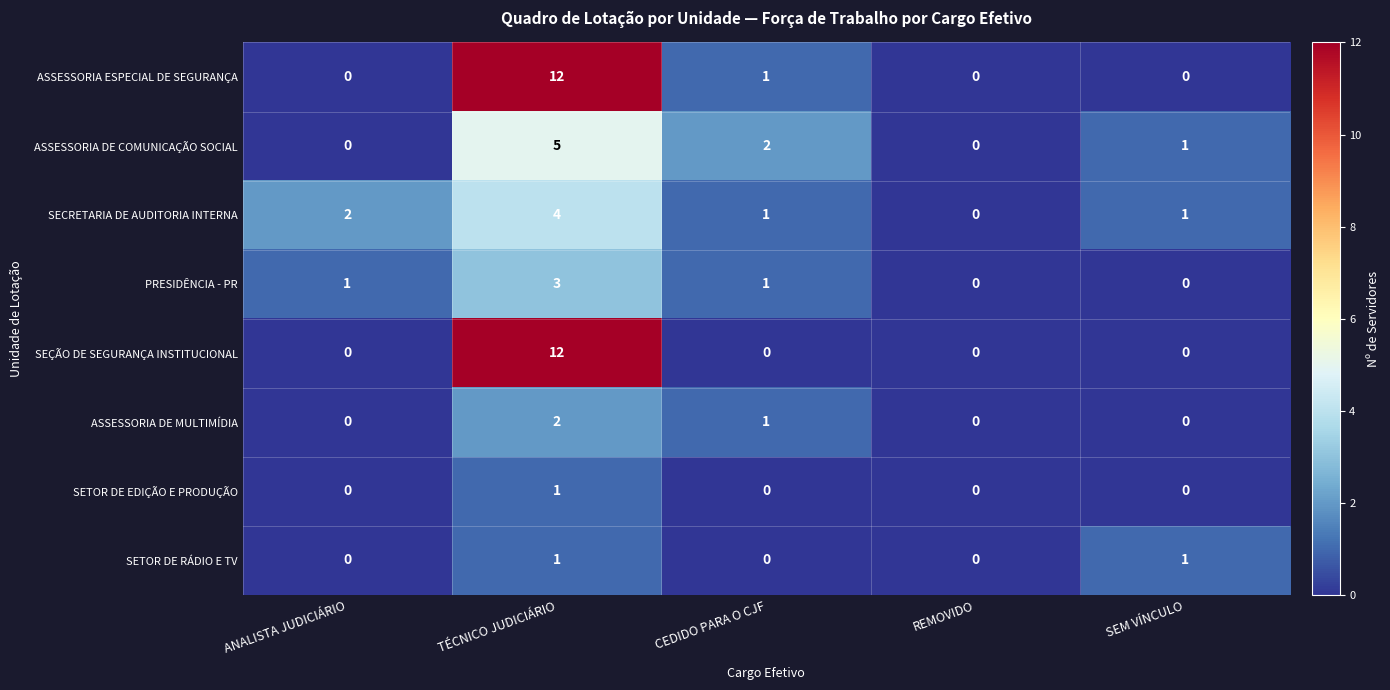

What is the total value across all series at ANALISTA JUDICIÁRIO?

3